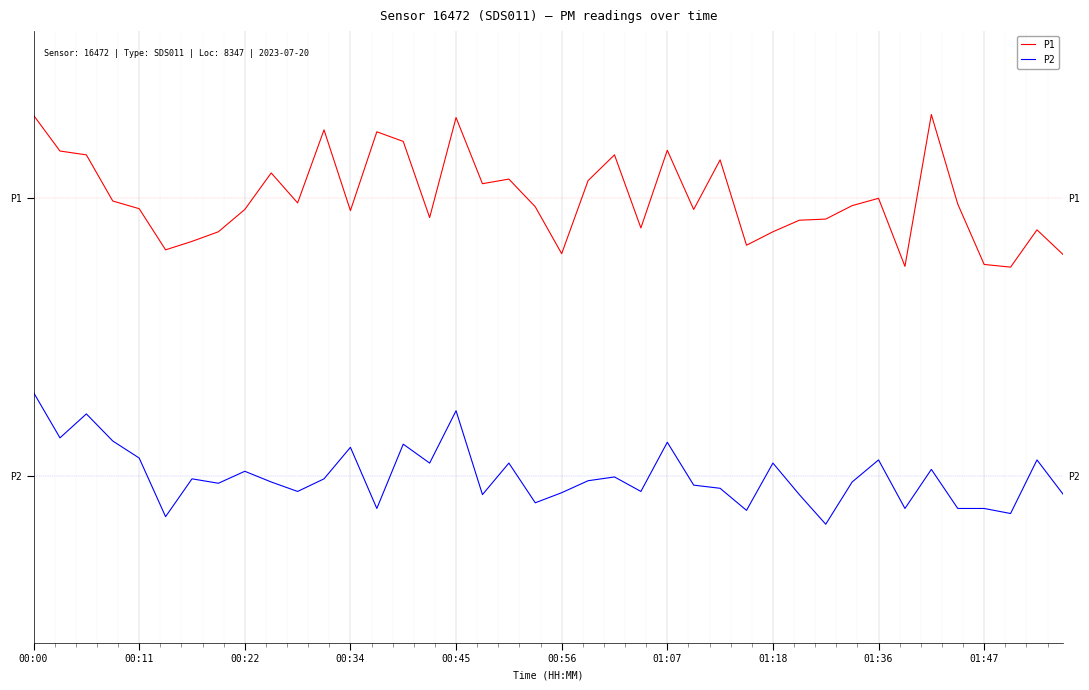

Read the P1 value at 01:18.

1.8